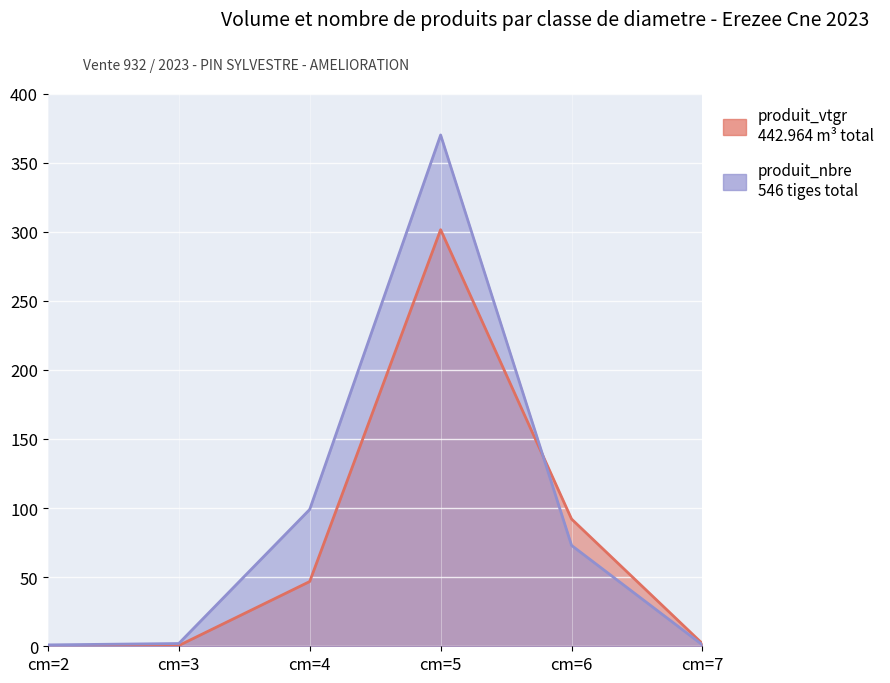

Reading right to left, extract all data points from this chart.

produit_vtgr: cm=7=1.9	cm=6=92.1	cm=5=301.5	cm=4=46.8	cm=3=0.5	cm=2=0.2
produit_nbre: cm=7=1.0	cm=6=73.0	cm=5=370.0	cm=4=99.0	cm=3=2.0	cm=2=1.0